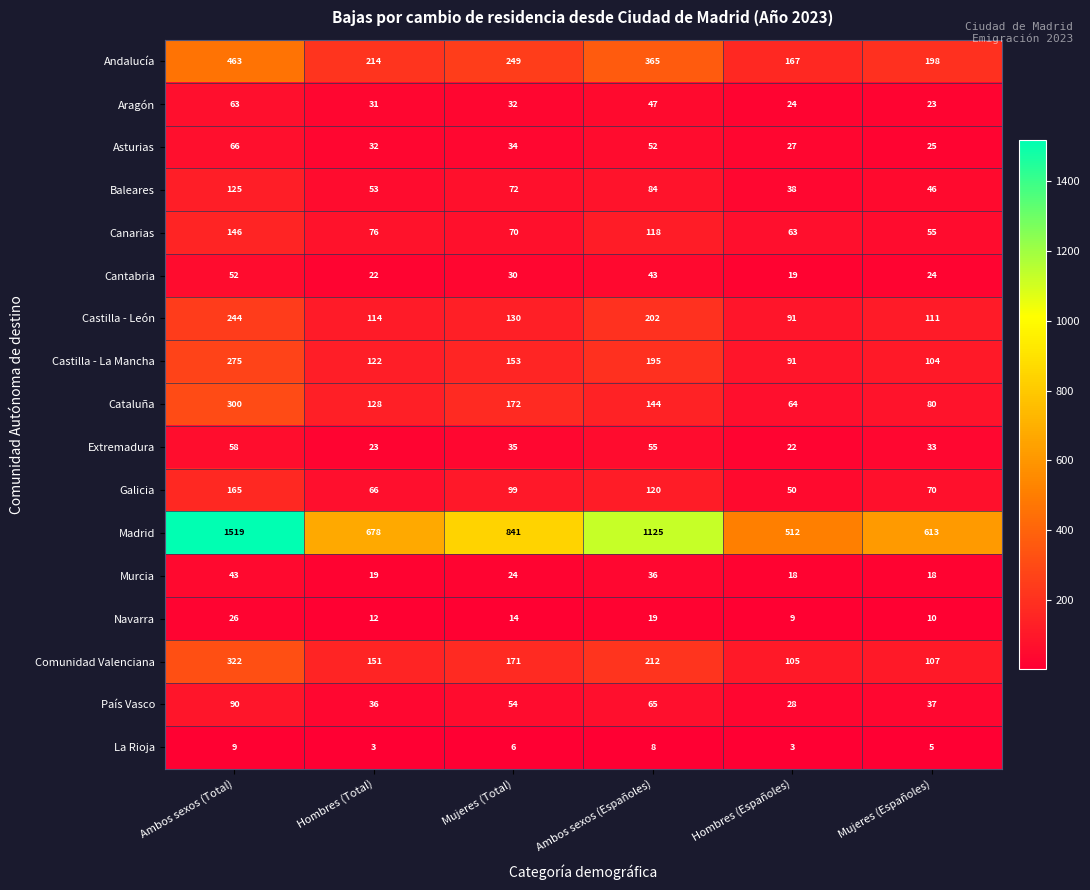

Which series has the widest spread of values?

Madrid